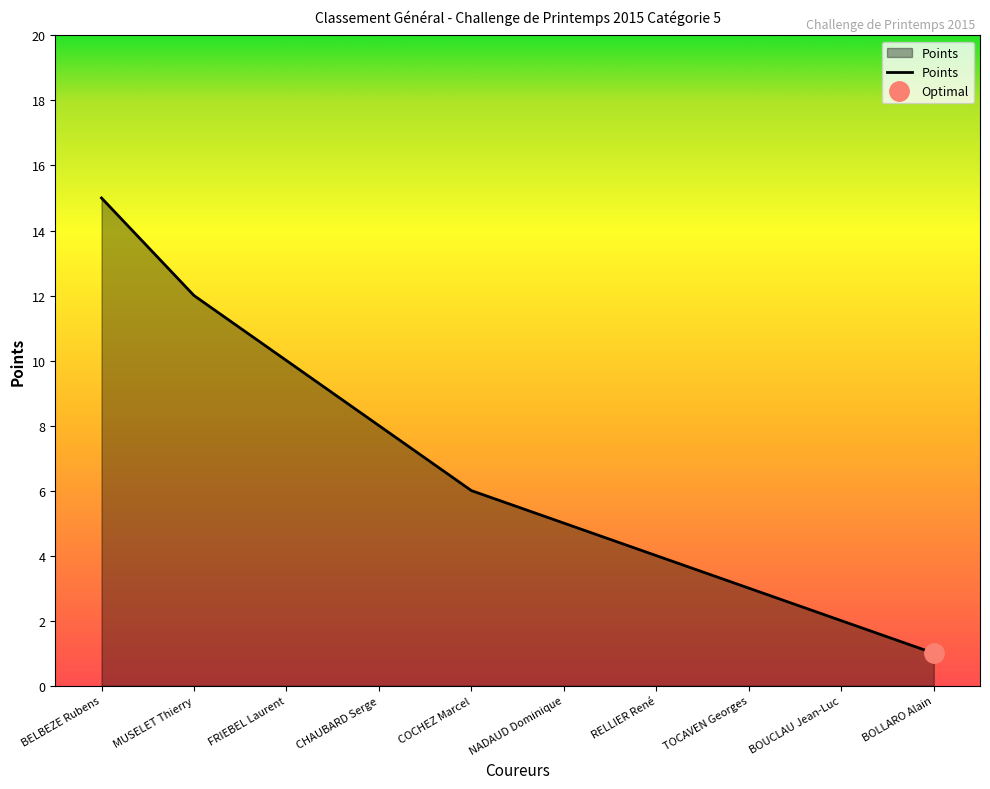

Reading left to right, what are all the values shown in this chart?

BELBEZE Rubens=15	MUSELET Thierry=12	FRIEBEL Laurent=10	CHAUBARD Serge=8	COCHEZ Marcel=6	NADAUD Dominique=5	RELLIER René=4	TOCAVEN Georges=3	BOUCLAU Jean-Luc=2	BOLLARO Alain=1